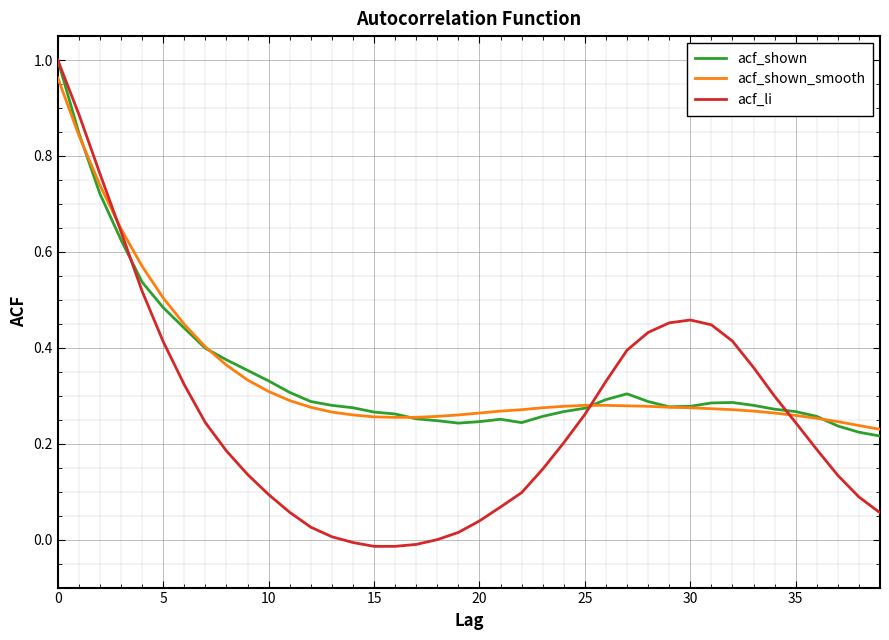

Which series has the widest spread of values?

acf_li